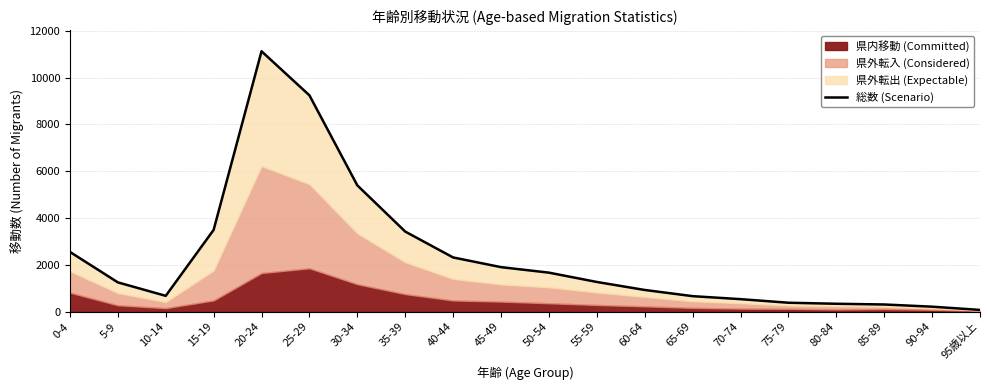

Reading right to left, what are all the values shown in this chart?

78	216	310	341	385	538	666	930	1272	1670	1905	2319	3424	5398	9243	11126	3496	679	1255	2556